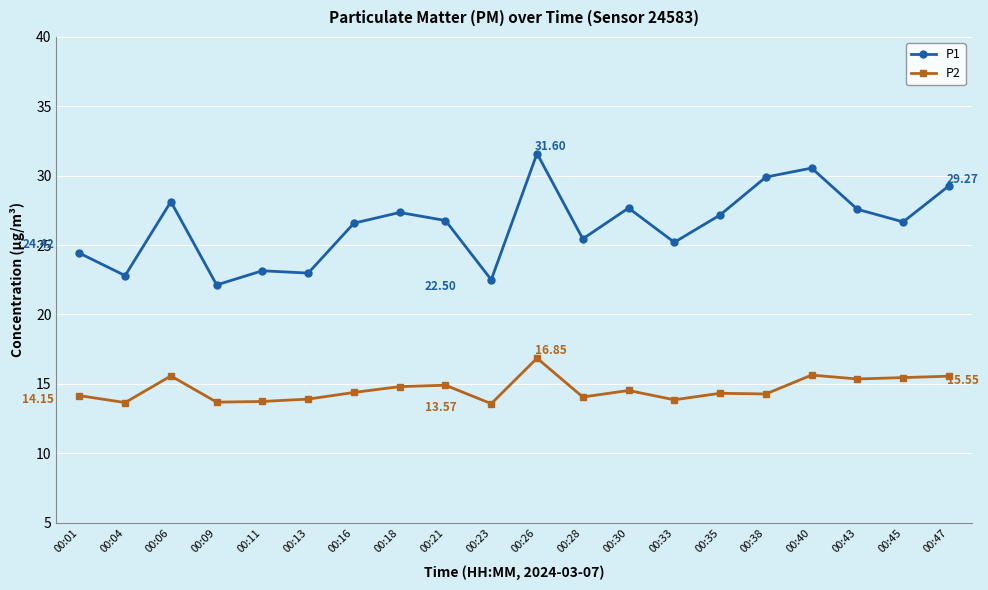

Is it true that P1 equals 27.4 at 00:18?

True